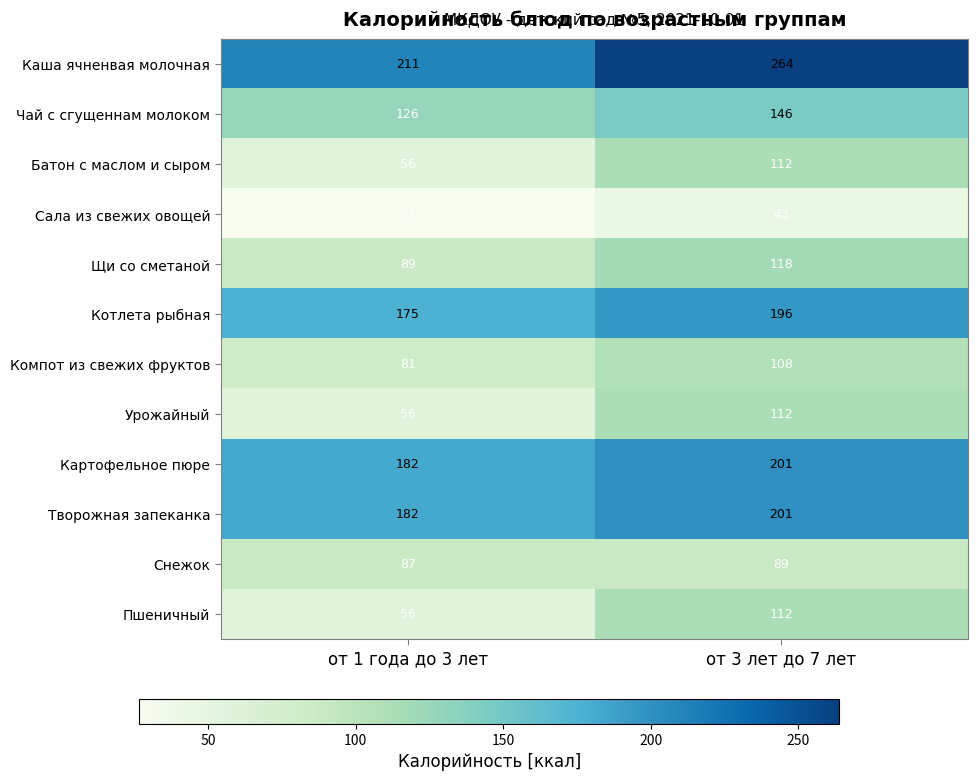

Where is Творожная запеканка nearest to the value 191?

от 1 года до 3 лет